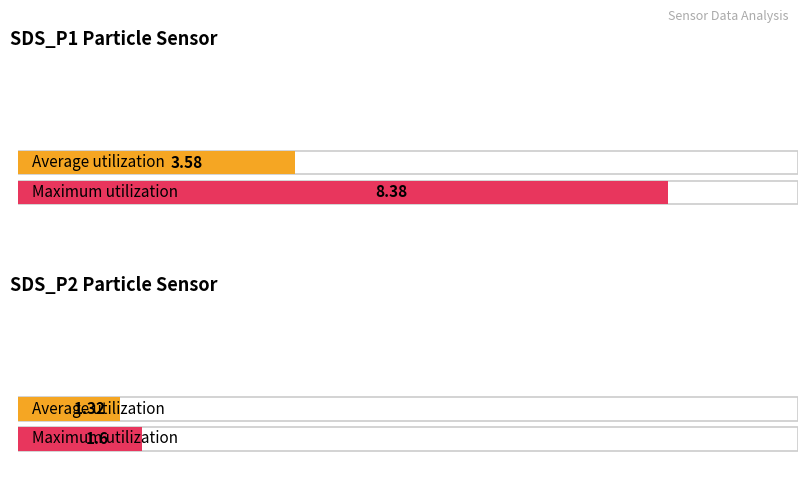

At SDS_P1, list the series in order from smallest to largest.

Average utilization, Maximum utilization